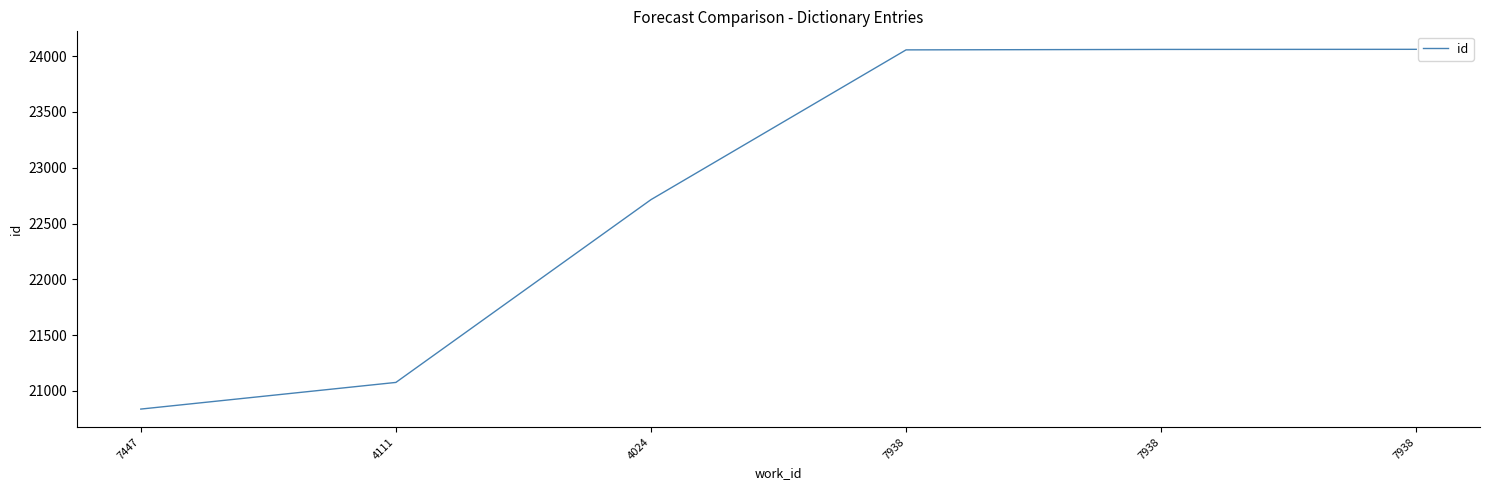

What is the ratio of the value at 7938 to the value at 4024?

1.1